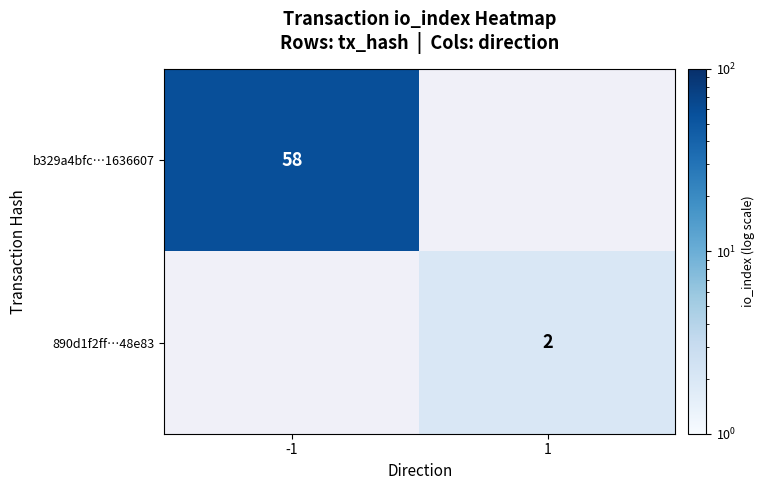

True or false: b329a4bfc…1636607 has a value of 40 at -1.

False